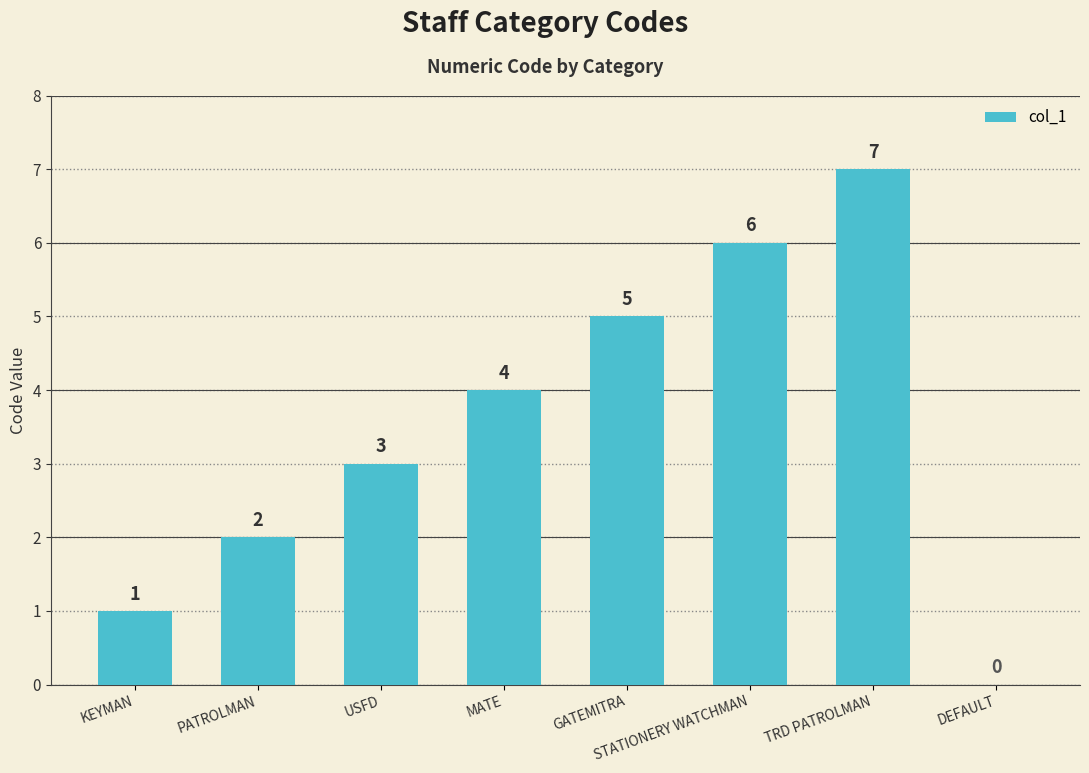

Reading left to right, transcribe all the data shown in this chart.

KEYMAN=1	PATROLMAN=2	USFD=3	MATE=4	GATEMITRA=5	STATIONERY WATCHMAN=6	TRD PATROLMAN=7	DEFAULT=0